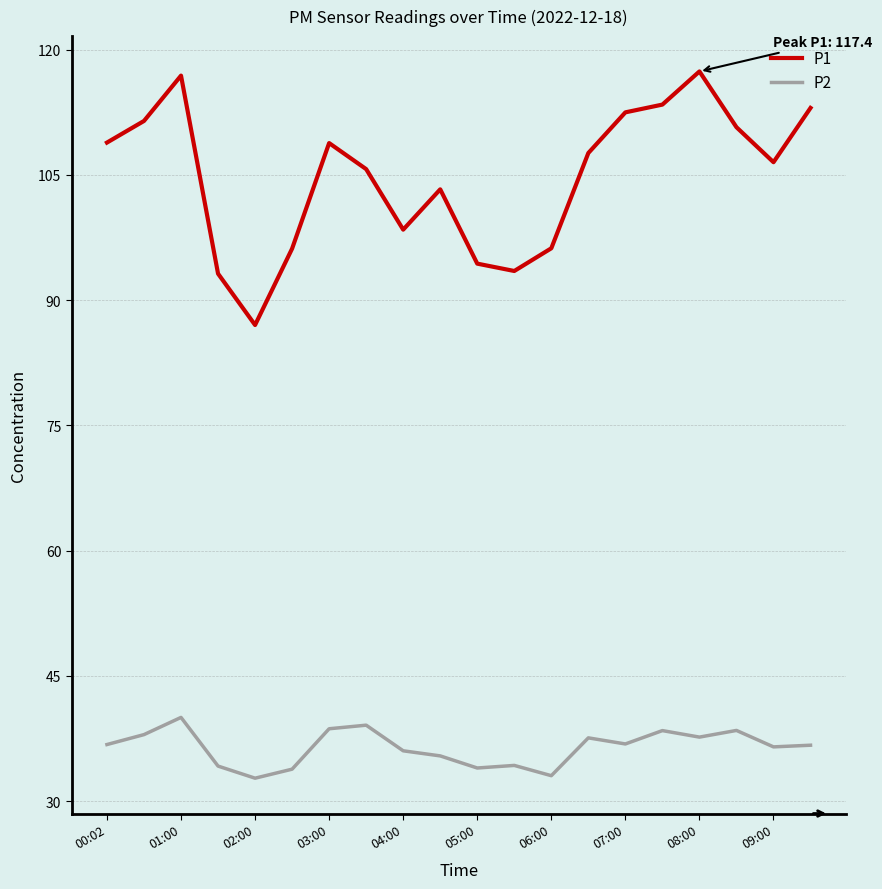

True or false: P2 and P1 intersect in this chart.

False